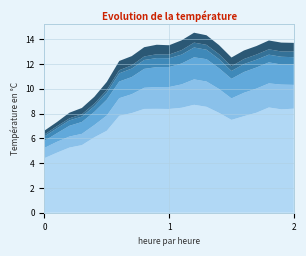

What is the total value across all series at 2?

13.7